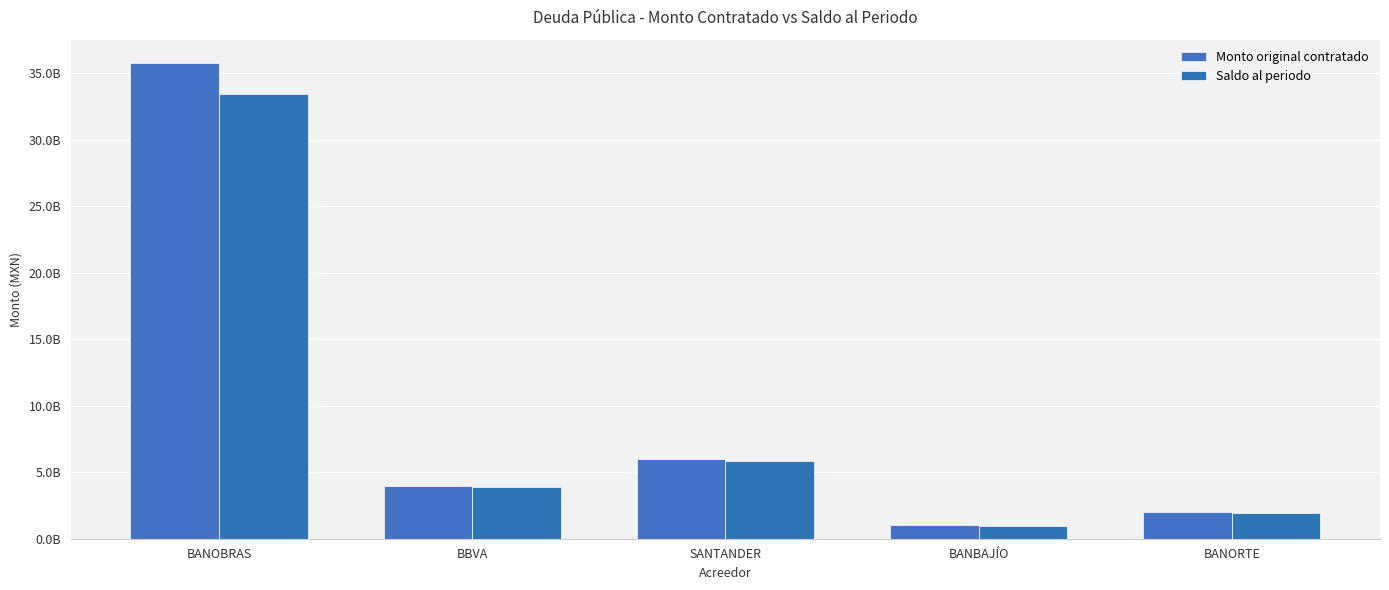

The Monto original contratado series shows 35756724014.0 at BANOBRAS. True or false?

True